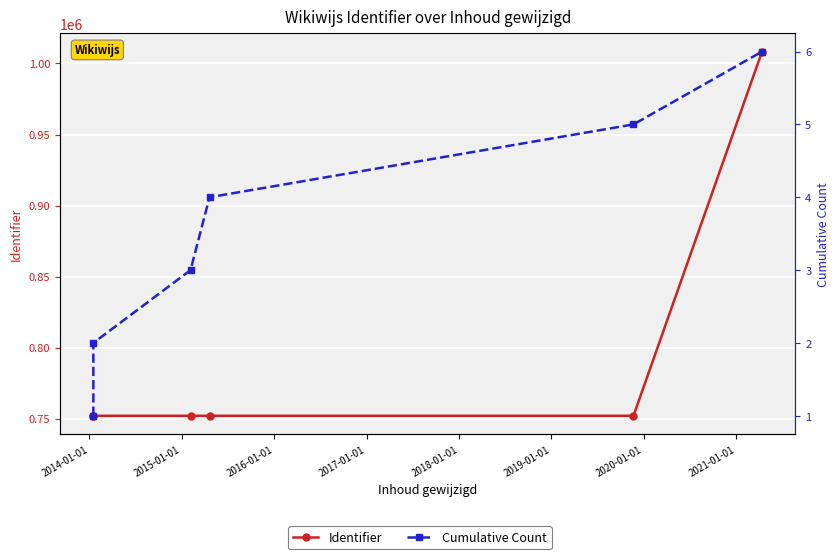

Which series has the largest total across all categories?

Identifier